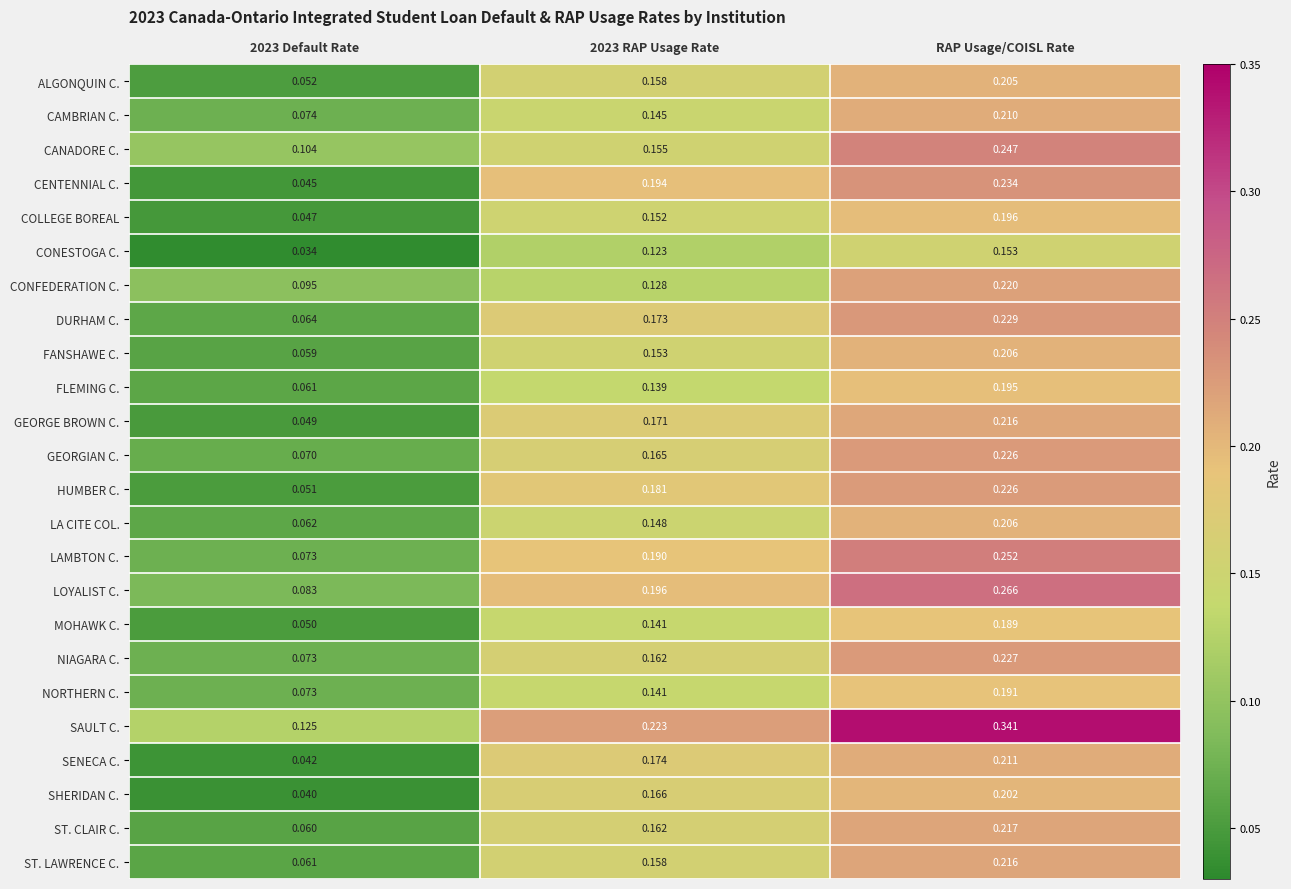

Which category has the highest value in the DURHAM C. series?

RAP Usage/COISL Rate